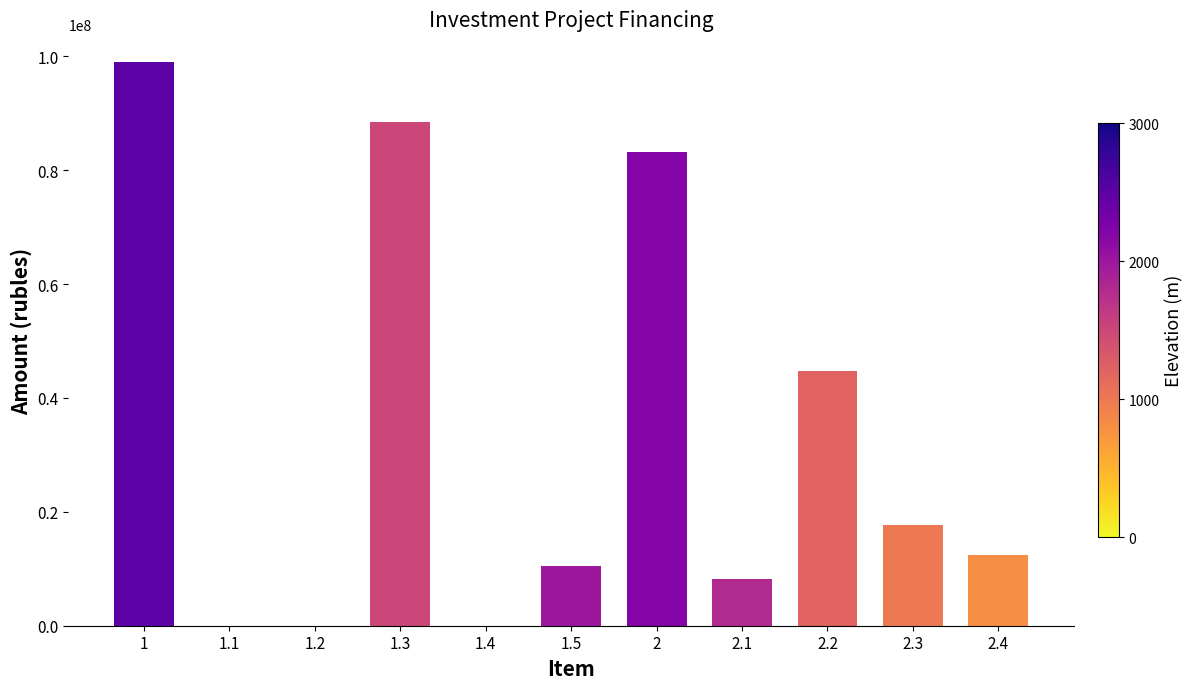

Are the bars grouped side by side (vs. stacked)?

No